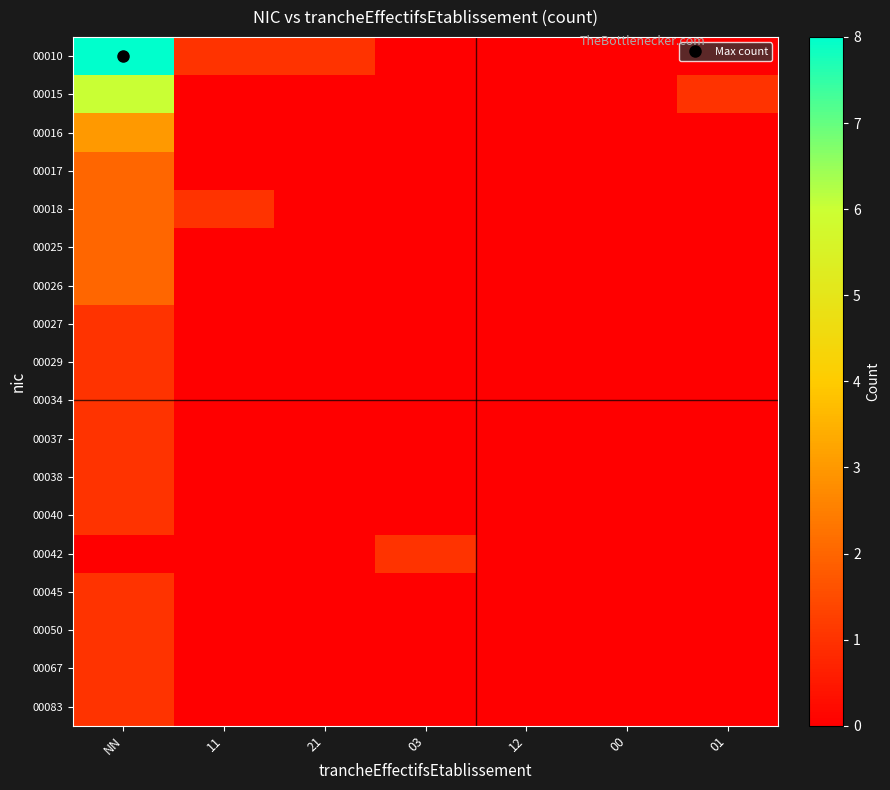

Which series has the widest spread of values?

00010